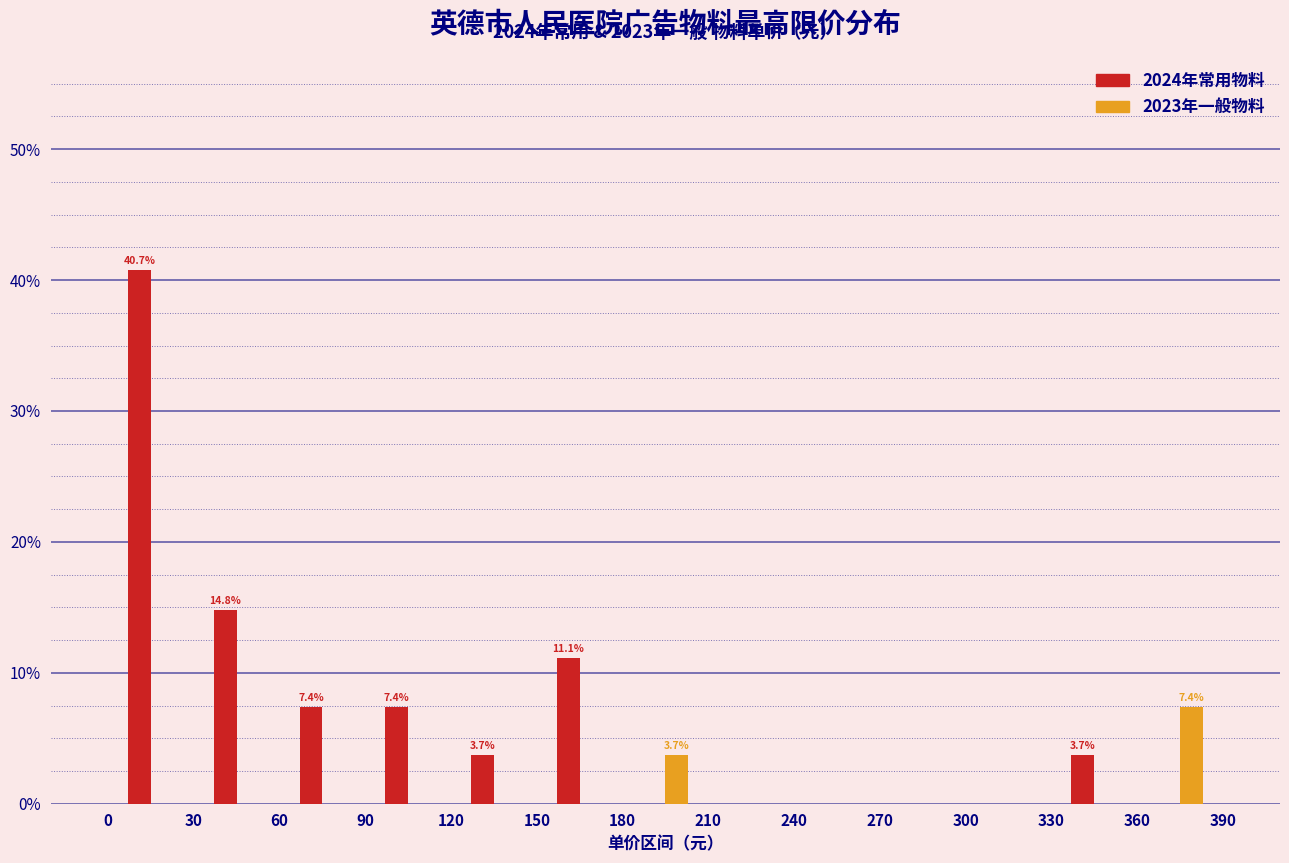

In the 2023年一般物料 series, which range on the x-axis has the tallest bar?

360 to 390